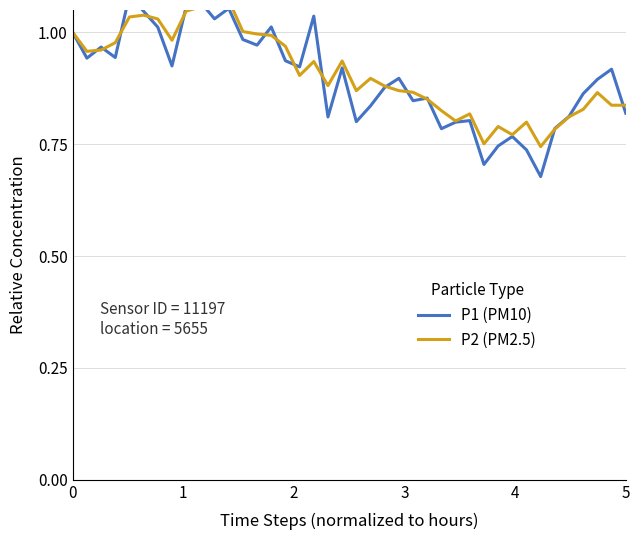

After their last crossing, which series has the higher values: P2 (PM2.5) or P1 (PM10)?

P2 (PM2.5)